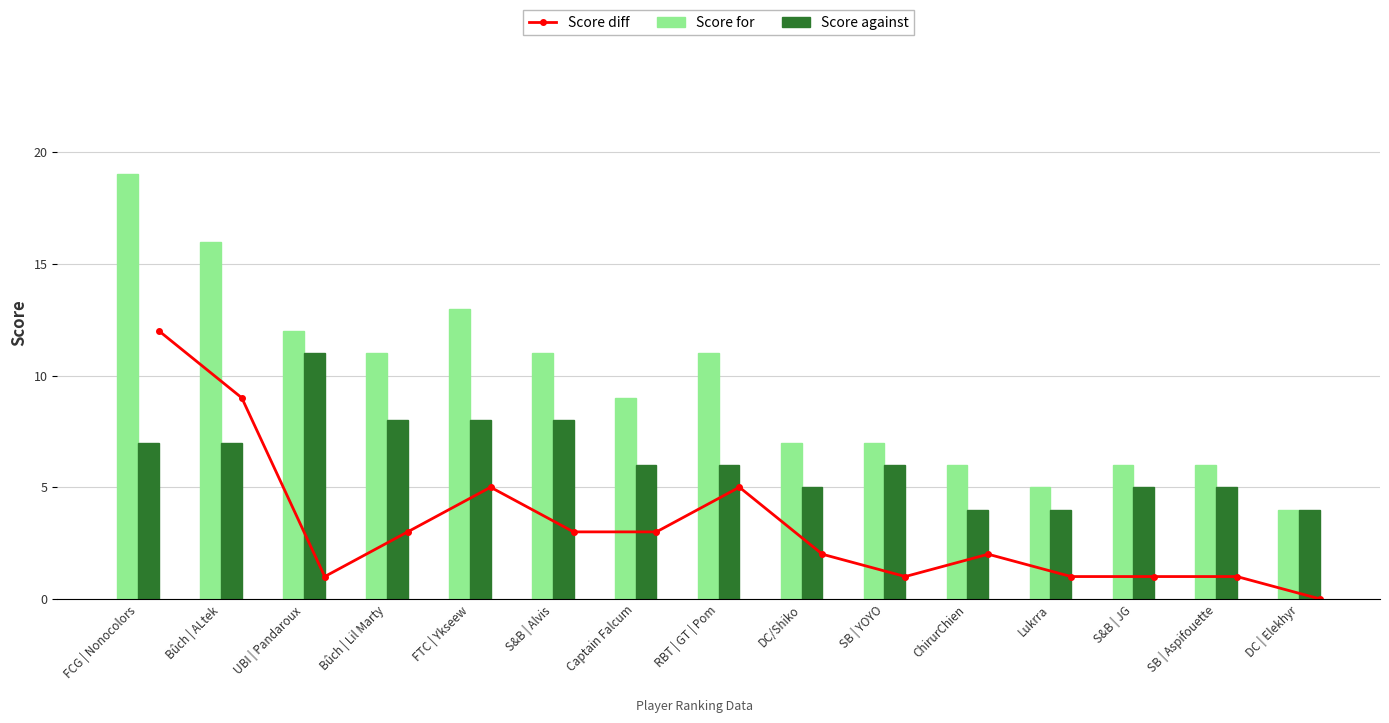

What position from the left is RBT | GT | Pom?

8